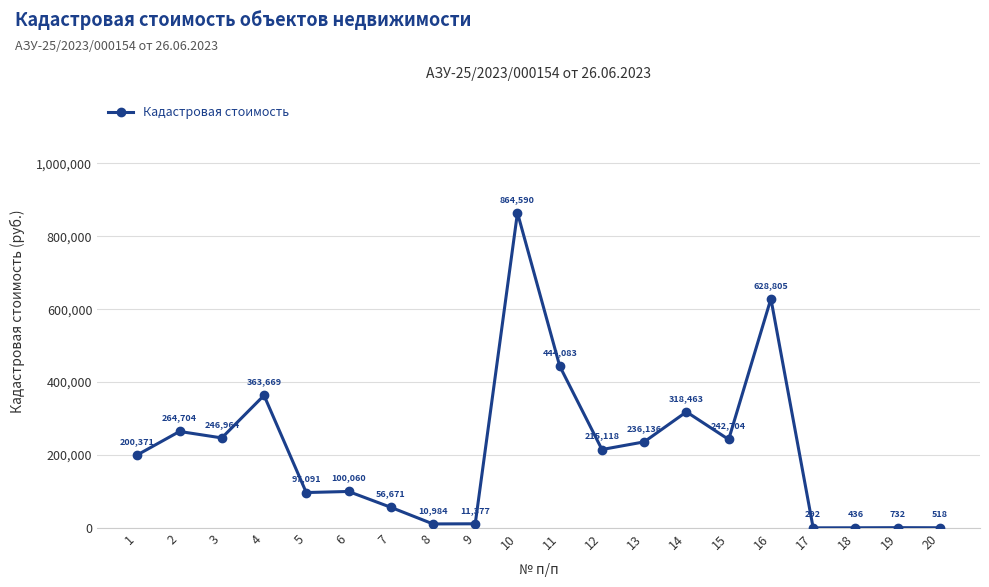

The chart shows a value of 628805.4 at 16. True or false?

True